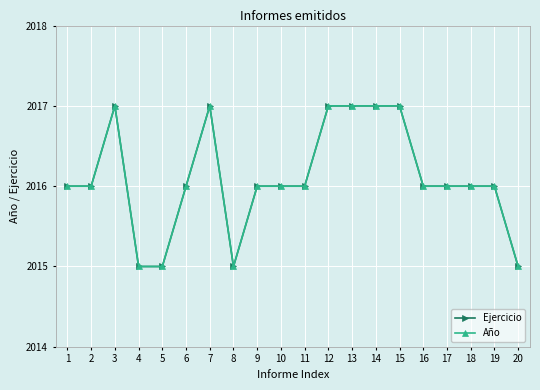

How many lines are shown in the chart?

2